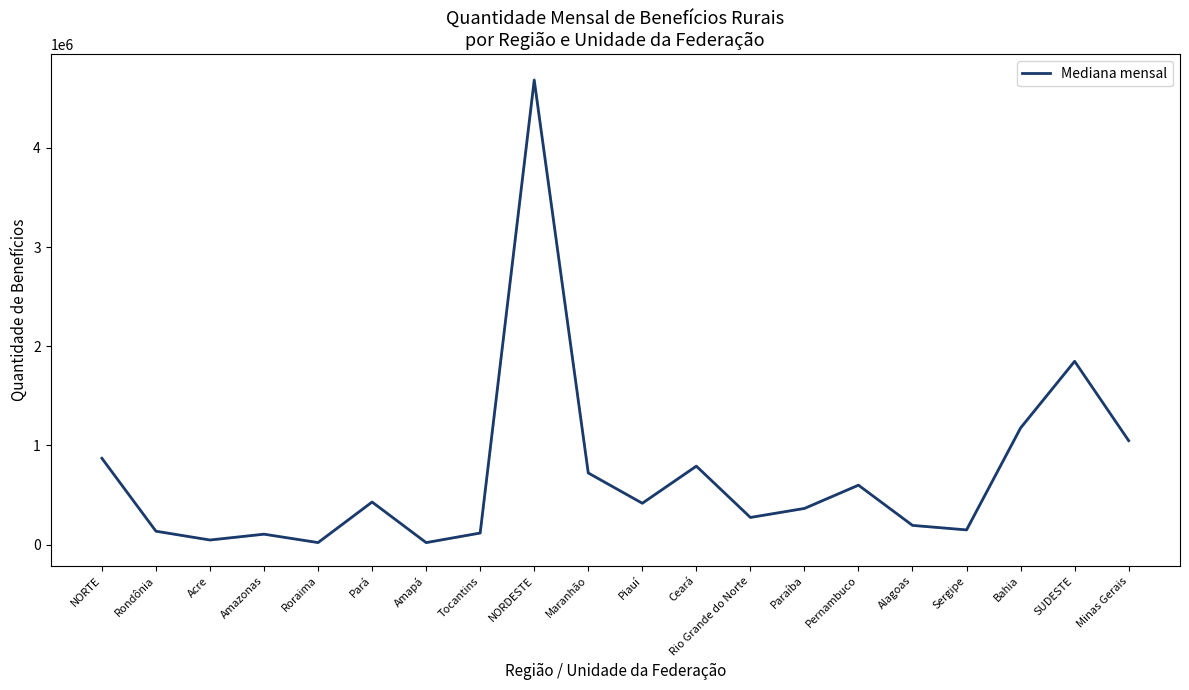

How many points are higher than both their immediate neighbors (excluding endpoints)?

6